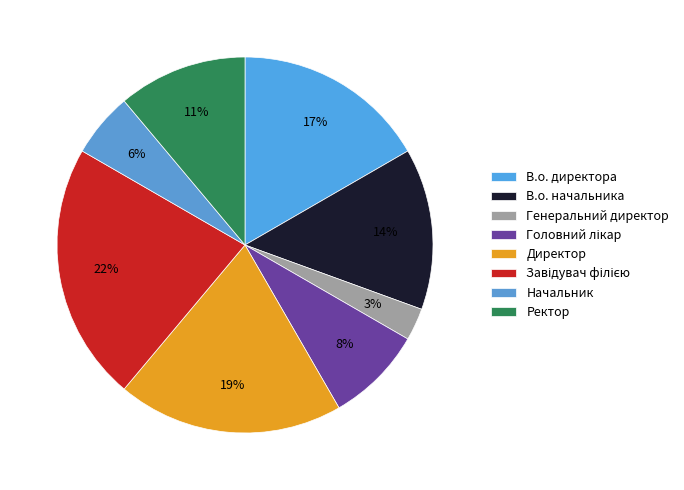

To the nearest percent, what is the difference between the largest and smallest slice percentages?

19%